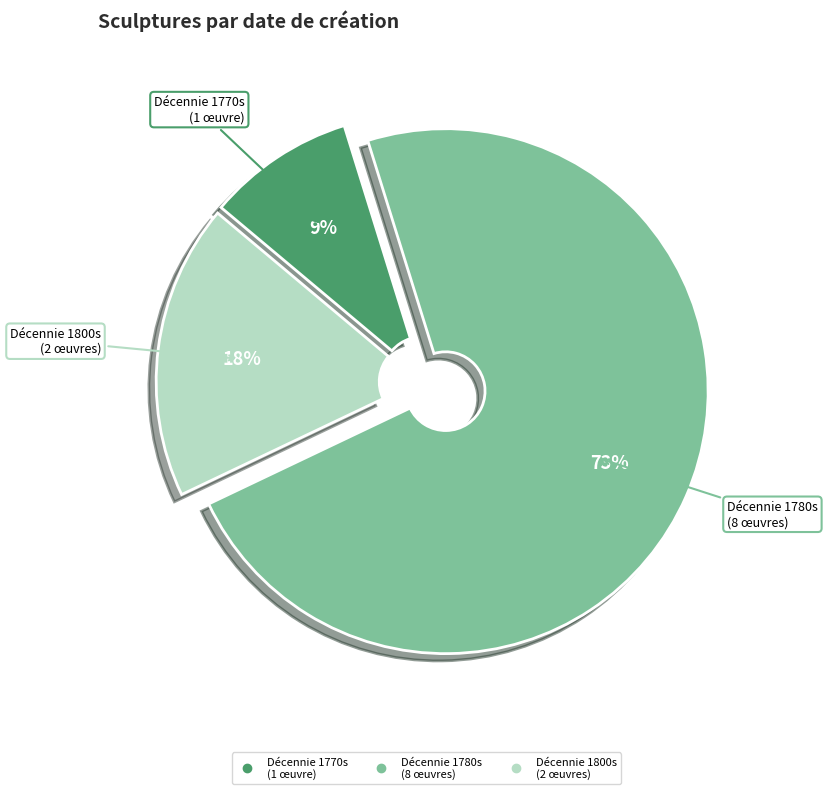

To the nearest percent, what is the difference between the largest and smallest slice percentages?

64%